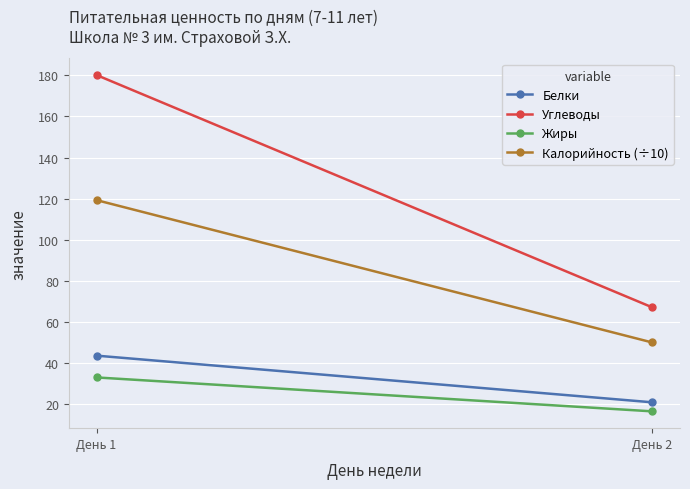

How many categories are shown in the chart?

2